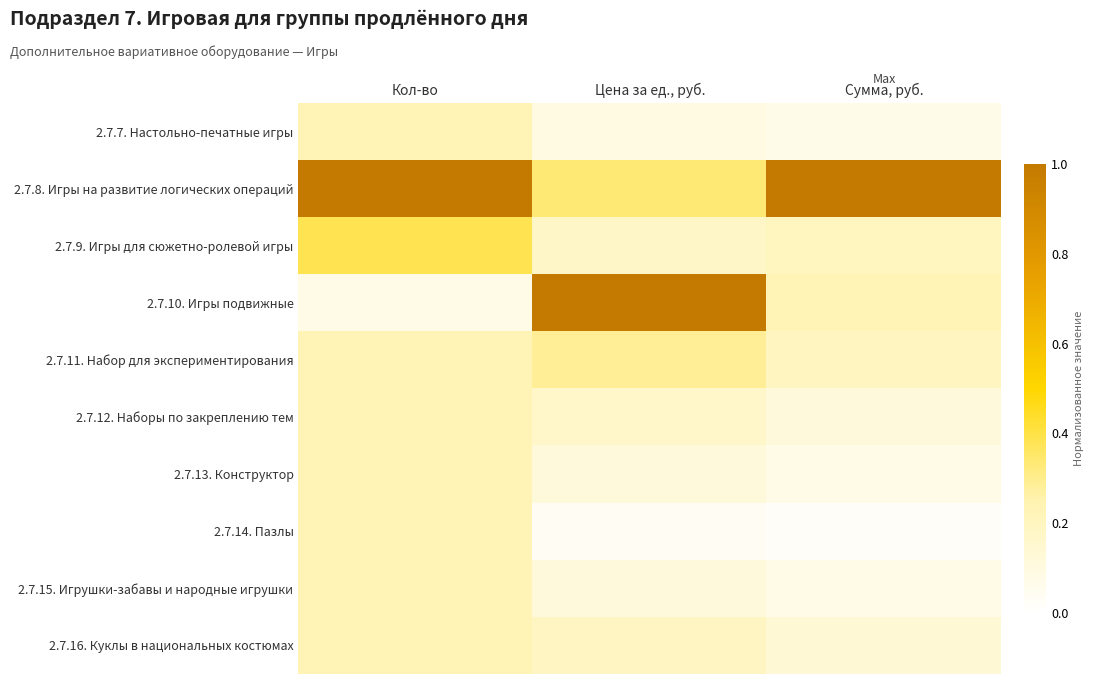

Reading left to right, what are all the values shown in this chart?

2.7.7. Настольно-печатные игры: Кол-во=0.2	Цена за ед., руб.=0.1	Сумма, руб.=0.1
2.7.8. Игры на развитие логических операций: Кол-во=1.0	Цена за ед., руб.=0.3	Сумма, руб.=1.0
2.7.9. Игры для сюжетно-ролевой игры: Кол-во=0.4	Цена за ед., руб.=0.2	Сумма, руб.=0.2
2.7.10. Игры подвижные: Кол-во=0.1	Цена за ед., руб.=1.0	Сумма, руб.=0.2
2.7.11. Набор для экспериментирования: Кол-во=0.2	Цена за ед., руб.=0.3	Сумма, руб.=0.2
2.7.12. Наборы по закреплению тем: Кол-во=0.2	Цена за ед., руб.=0.2	Сумма, руб.=0.1
2.7.13. Конструктор: Кол-во=0.2	Цена за ед., руб.=0.1	Сумма, руб.=0.1
2.7.14. Пазлы: Кол-во=0.2	Цена за ед., руб.=0.0	Сумма, руб.=0.0
2.7.15. Игрушки-забавы и народные игрушки: Кол-во=0.2	Цена за ед., руб.=0.1	Сумма, руб.=0.1
2.7.16. Куклы в национальных костюмах: Кол-во=0.2	Цена за ед., руб.=0.2	Сумма, руб.=0.1